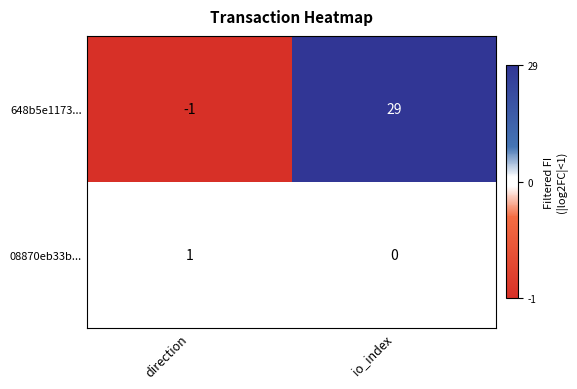

What is the average value of the 648b5e1173... series?

14